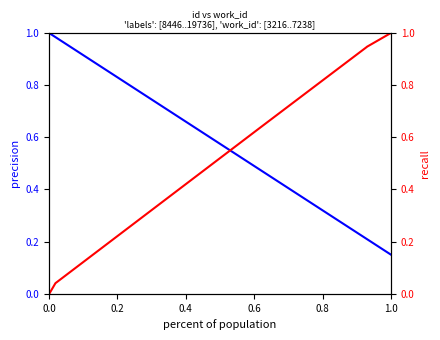

True or false: work_id (precision) has more than 0 points higher than both neighbors.

False